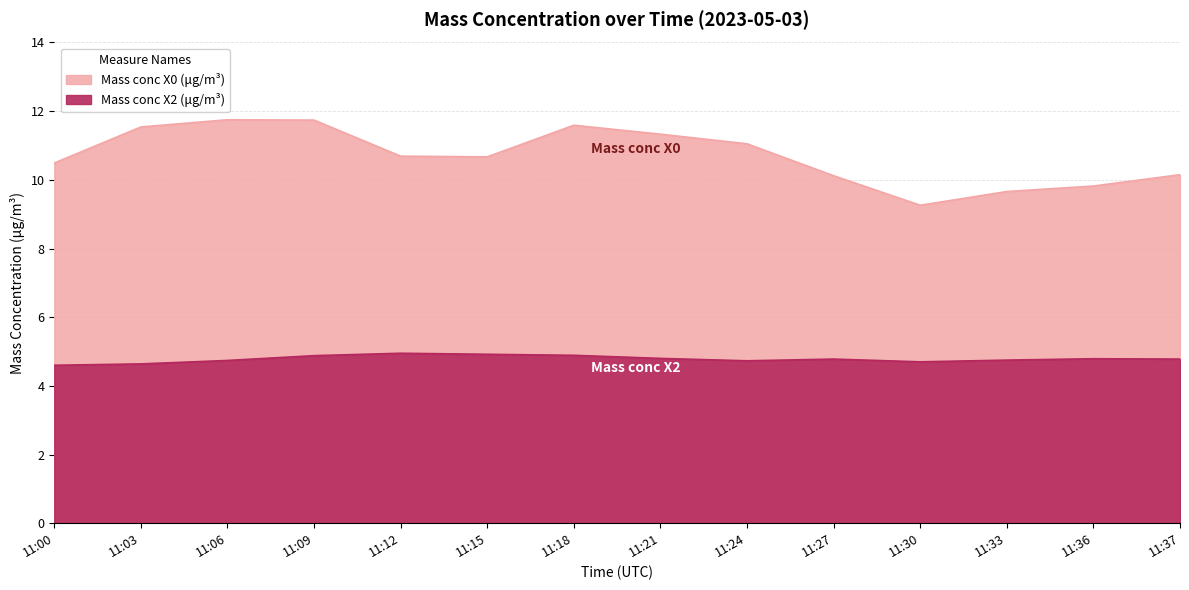

Reading right to left, what are all the values shown in this chart?

Mass conc X0 (μg/m³): 11:37=10.2	11:36=9.8	11:33=9.7	11:30=9.3	11:27=10.1	11:24=11.1	11:21=11.3	11:18=11.6	11:15=10.7	11:12=10.7	11:09=11.7	11:06=11.8	11:03=11.5	11:00=10.5
Mass conc X2 (μg/m³): 11:37=4.8	11:36=4.8	11:33=4.8	11:30=4.7	11:27=4.8	11:24=4.7	11:21=4.8	11:18=4.9	11:15=4.9	11:12=5.0	11:09=4.9	11:06=4.7	11:03=4.6	11:00=4.6